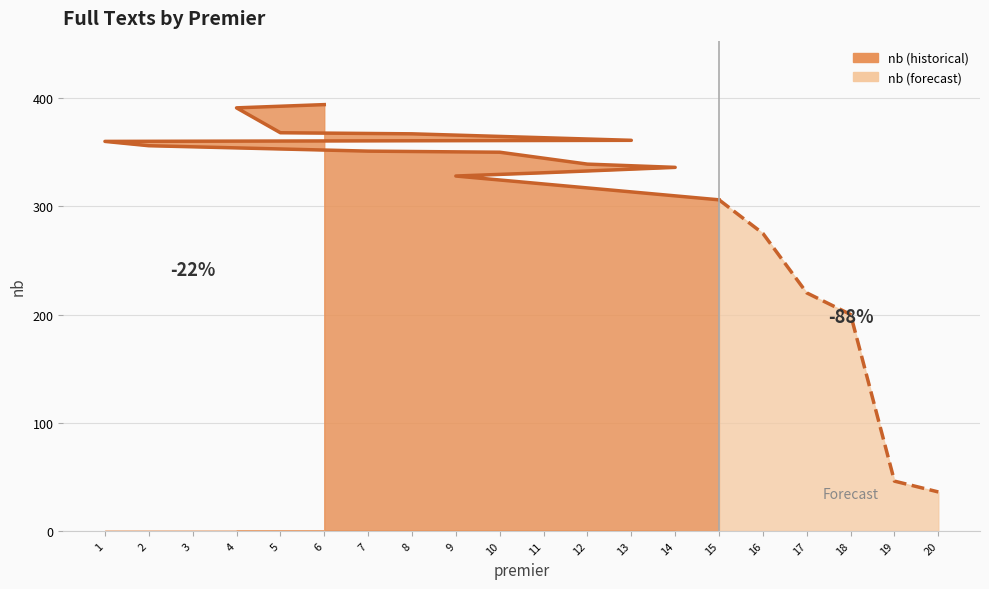

What is the average value?

304